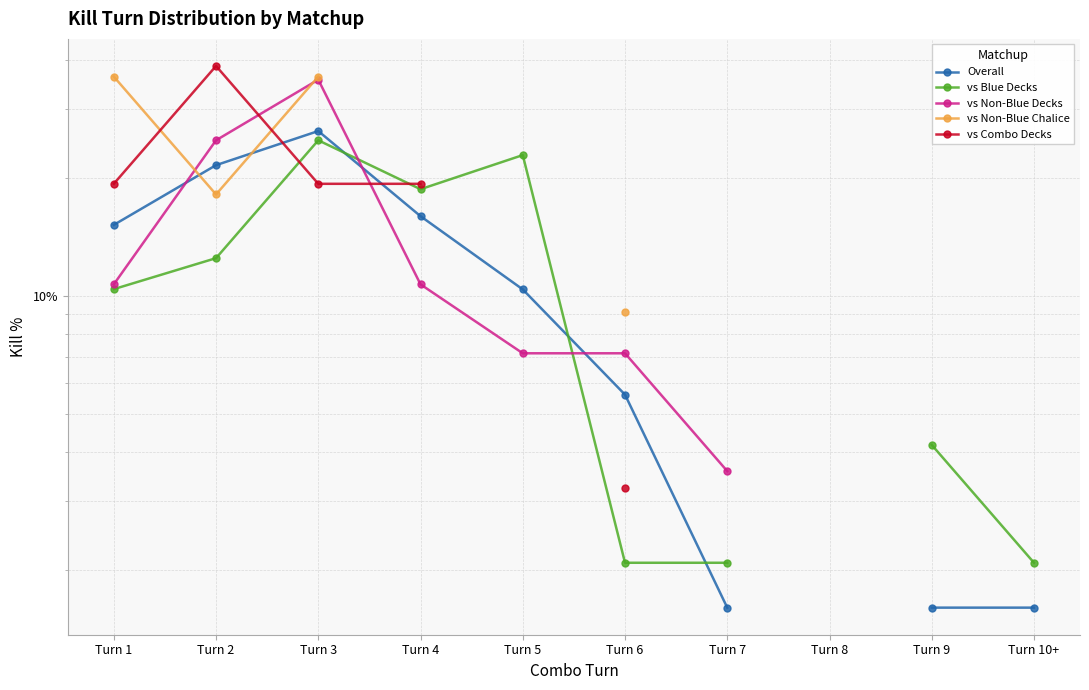

True or false: vs Combo Decks has more than 2 interior local peaks.

False